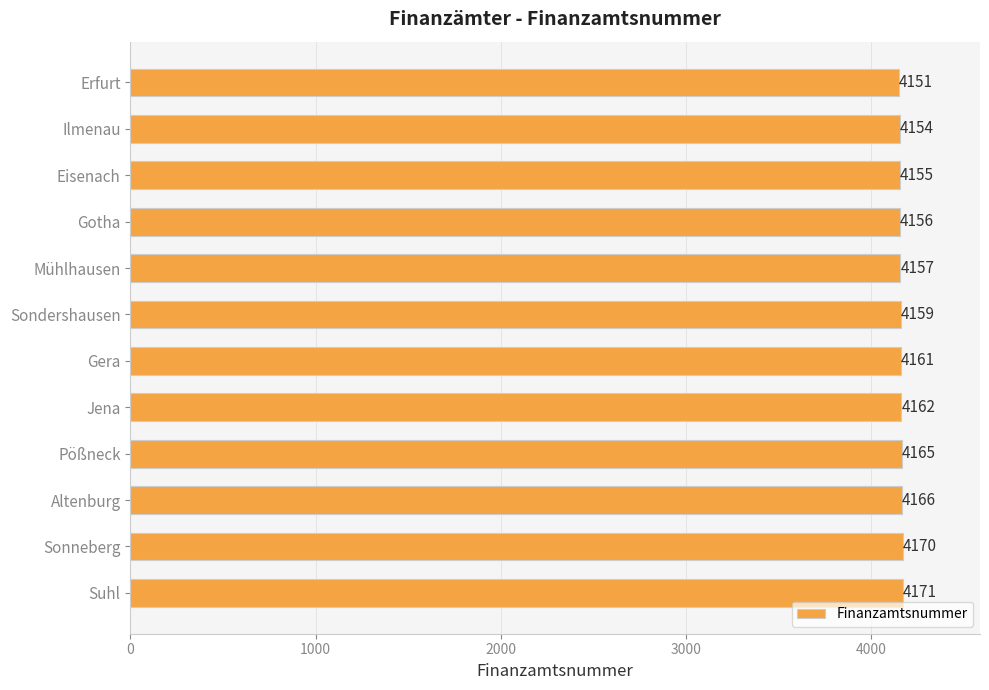

True or false: the data shows 7061 at Sondershausen.

False